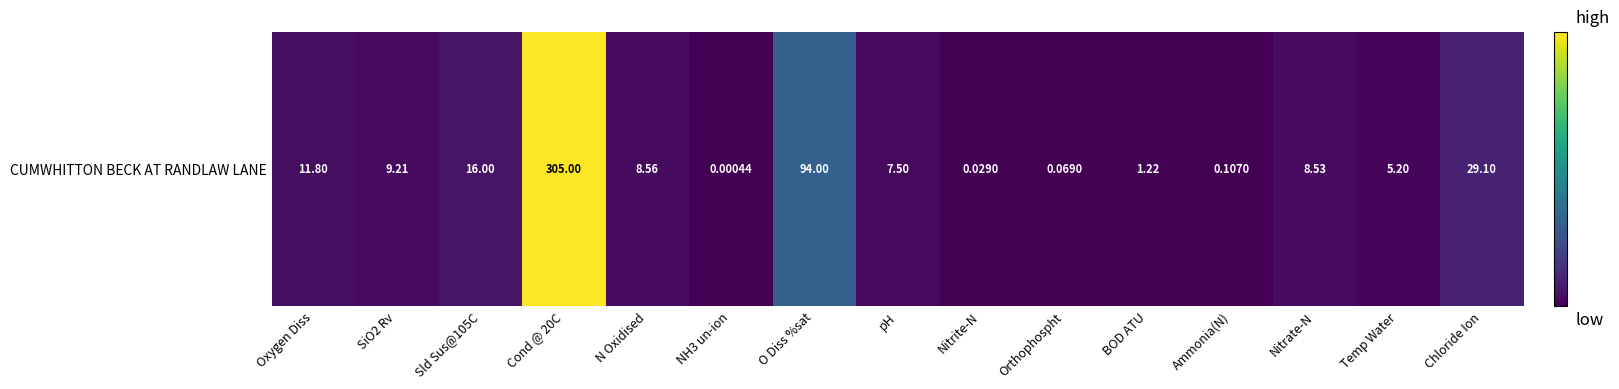

Count the number of categories in the chart.

15